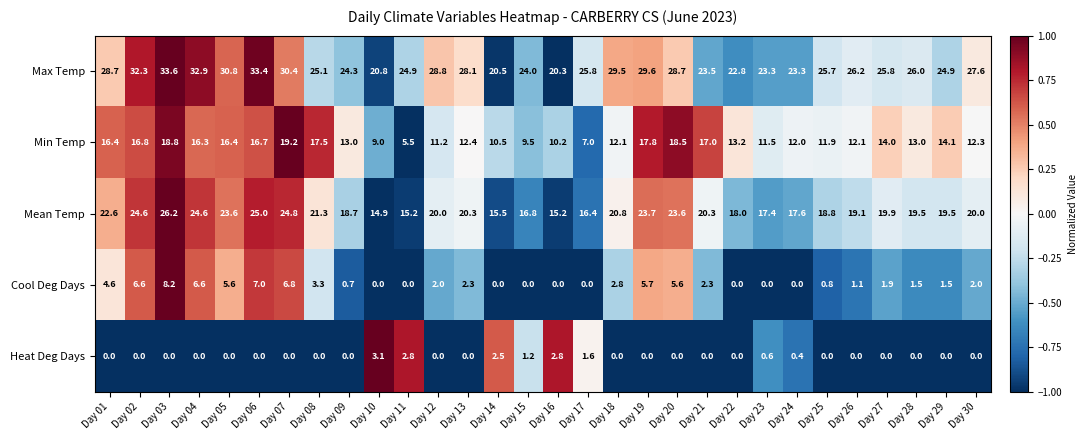

At which category is the sum across all series the highest?

Day 03